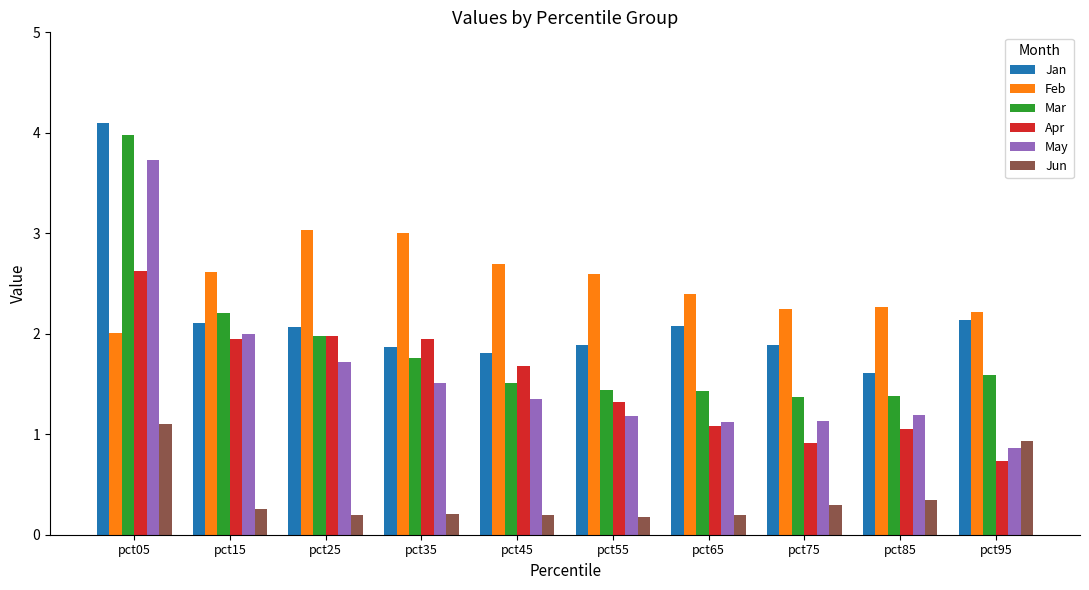

What is the value of the Jun bar at the 10th from the left?

0.9